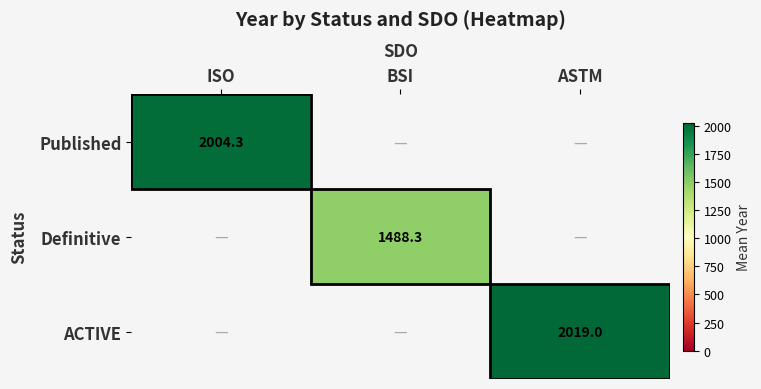

The Definitive series shows 2405.3 at BSI. True or false?

False